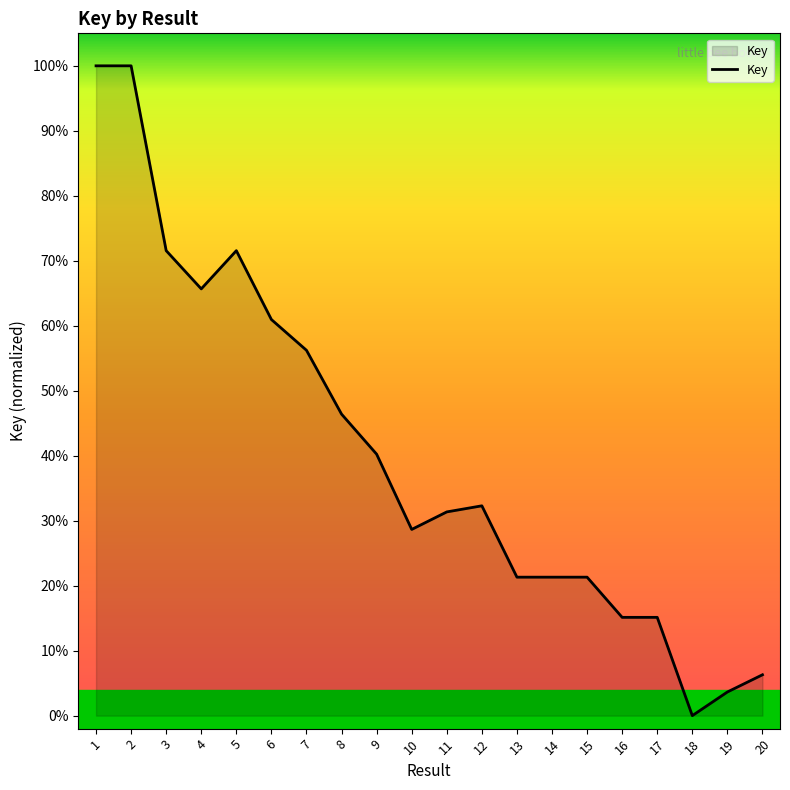

Reading left to right, list all the values displayed in this chart.

100.0	100.0	71.6	65.7	71.6	61.0	56.2	46.4	40.2	28.7	31.4	32.3	21.3	21.3	21.3	15.1	15.1	0.0	3.6	6.3